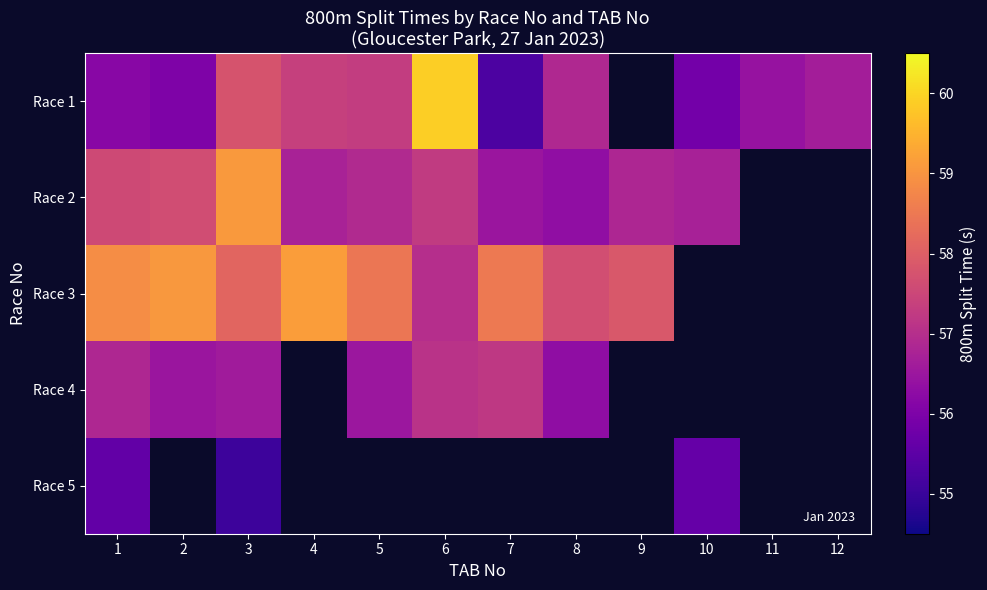

Which series has the largest range (max minus min)?

Race 1